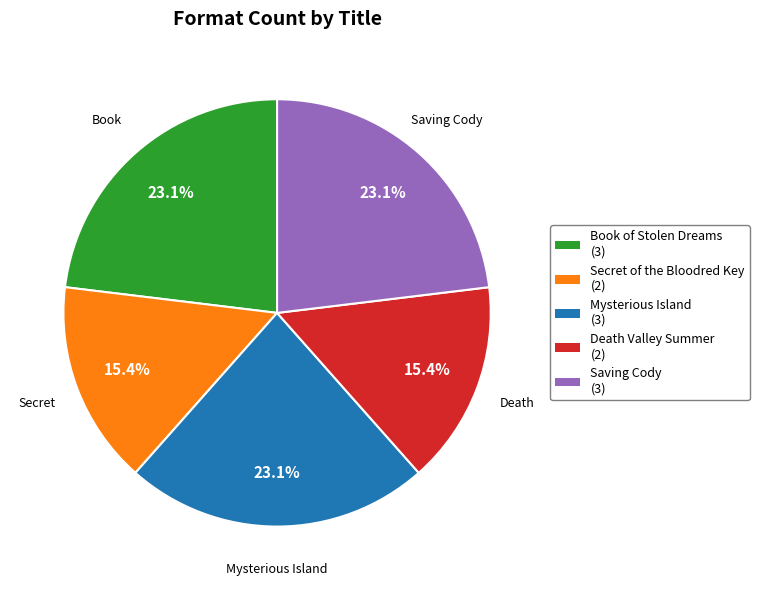

Does any single category account for the majority?

No